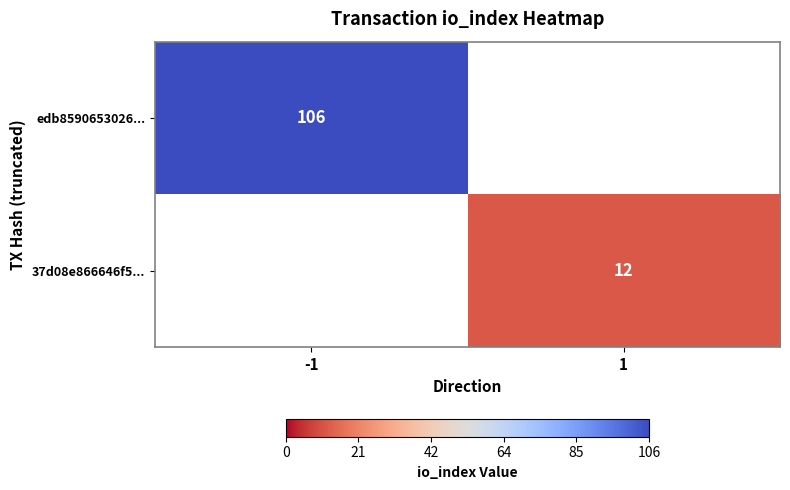

True or false: edb8590653026... has a value of 106 at -1.

True